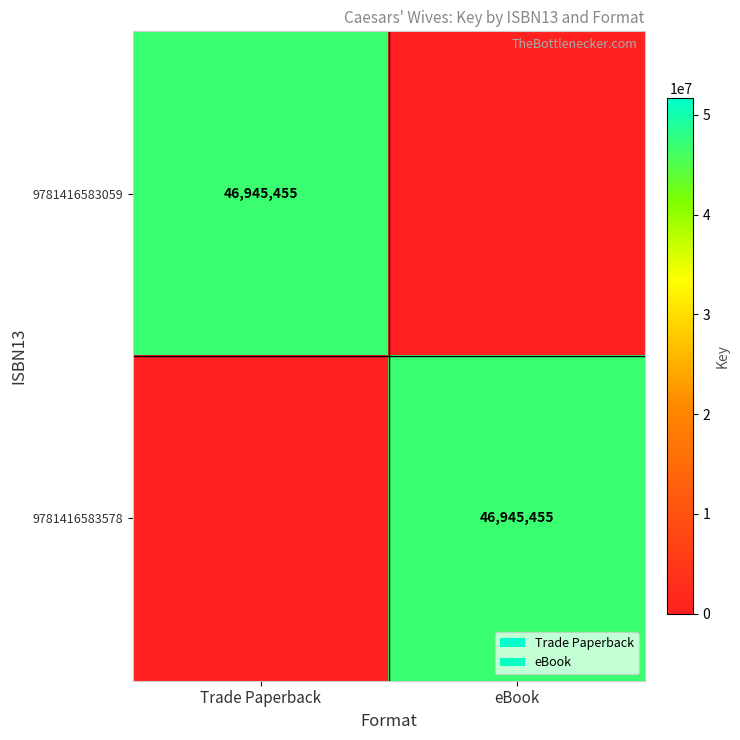

The 9781416583578 series shows 79007622 at eBook. True or false?

False